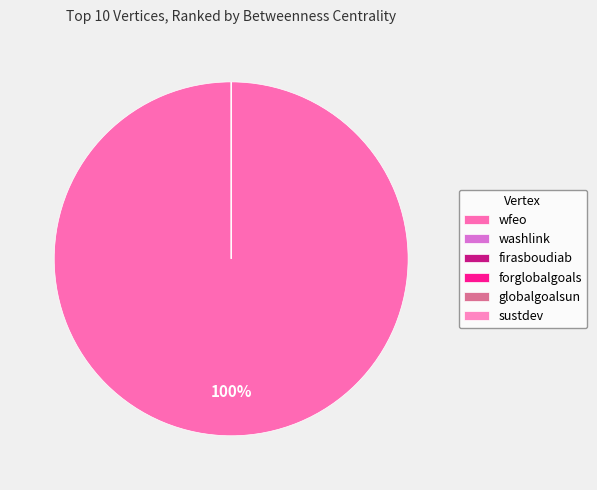

How many segments does this pie chart have?

6